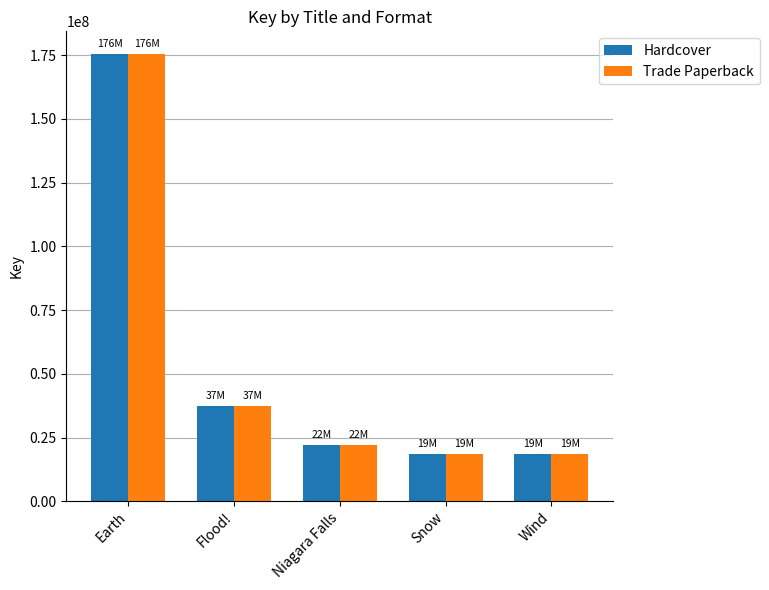

What is the sum of the Trade Paperback values at Earth and Snow?

194101176